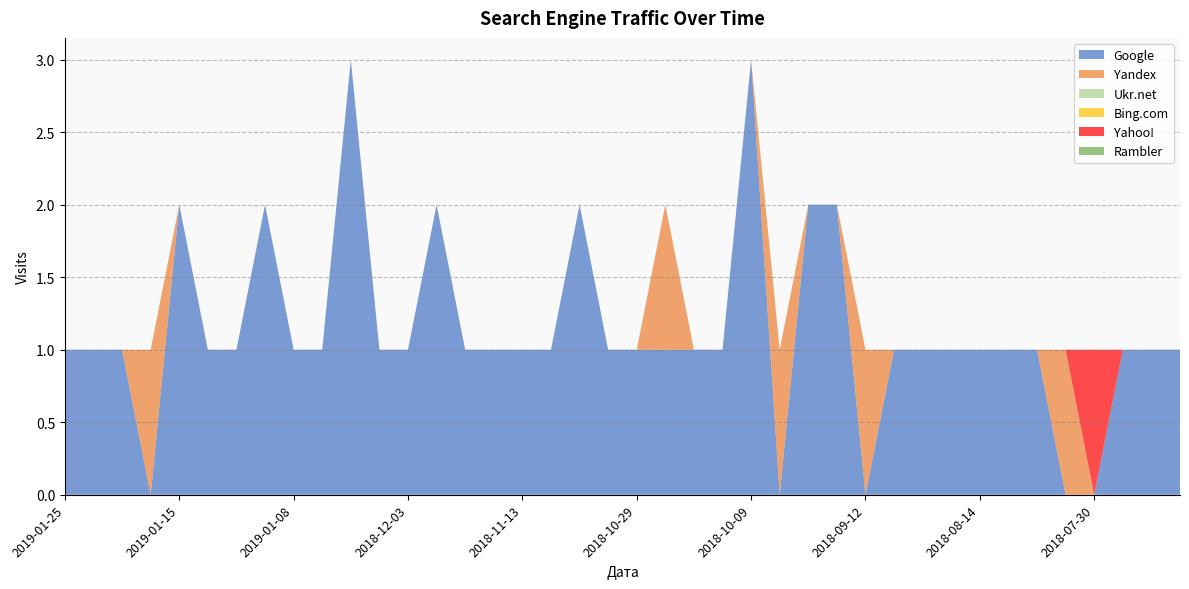

Reading left to right, transcribe all the data shown in this chart.

Google: 1	1	1	0	2	1	1	2	1	1	3	1	1	2	1	1	1	1	2	1	1	1	1	1	3	0	2	2	0	1	1	1	1	1	1	0	0	1	1	1
Yandex: 0	0	0	1	0	0	0	0	0	0	0	0	0	0	0	0	0	0	0	0	0	1	0	0	0	1	0	0	1	0	0	0	0	0	0	1	0	0	0	0
Ukr.net: 0	0	0	0	0	0	0	0	0	0	0	0	0	0	0	0	0	0	0	0	0	0	0	0	0	0	0	0	0	0	0	0	0	0	0	0	0	0	0	0
Bing.com: 0	0	0	0	0	0	0	0	0	0	0	0	0	0	0	0	0	0	0	0	0	0	0	0	0	0	0	0	0	0	0	0	0	0	0	0	0	0	0	0
Yahoo!: 0	0	0	0	0	0	0	0	0	0	0	0	0	0	0	0	0	0	0	0	0	0	0	0	0	0	0	0	0	0	0	0	0	0	0	0	1	0	0	0
Rambler: 0	0	0	0	0	0	0	0	0	0	0	0	0	0	0	0	0	0	0	0	0	0	0	0	0	0	0	0	0	0	0	0	0	0	0	0	0	0	0	0